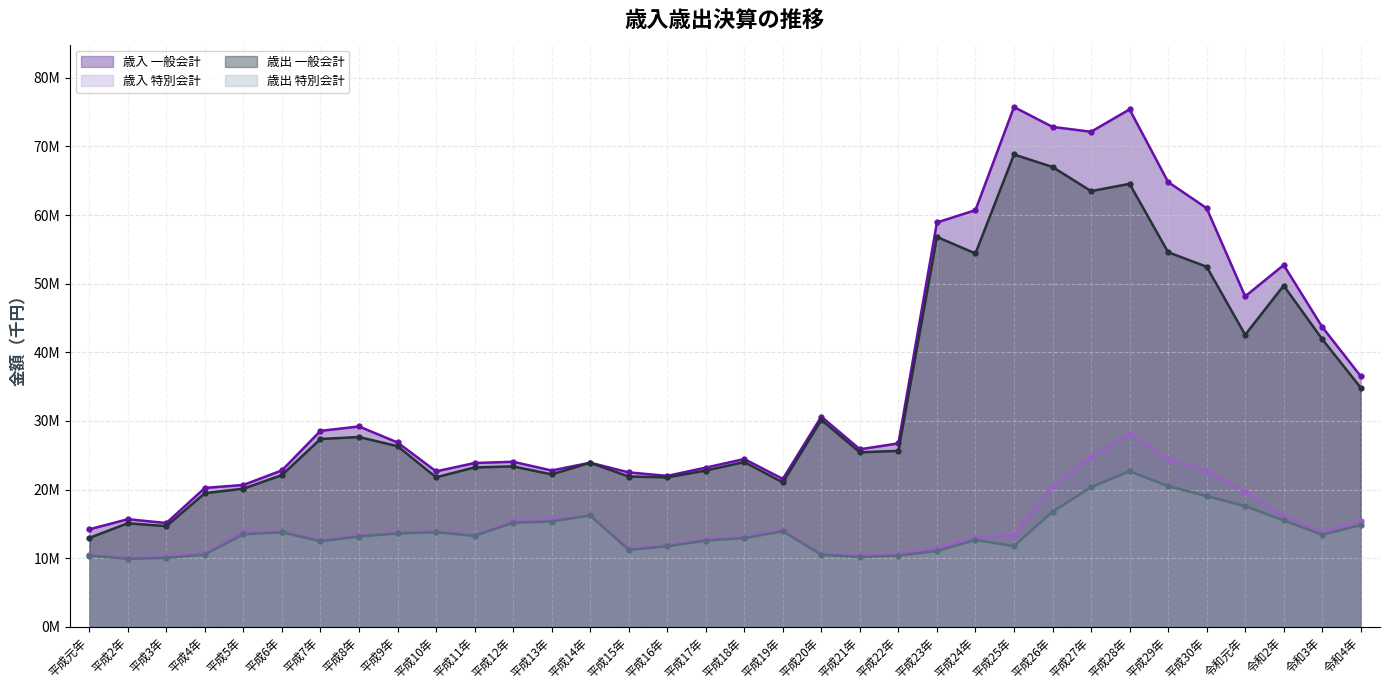

At which category is the sum across all series the highest?

平成28年